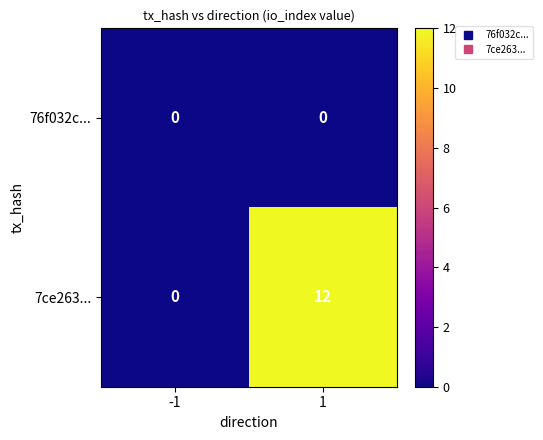

Reading left to right, list all the values displayed in this chart.

76f032c...: -1=0	1=0
7ce263...: -1=0	1=12